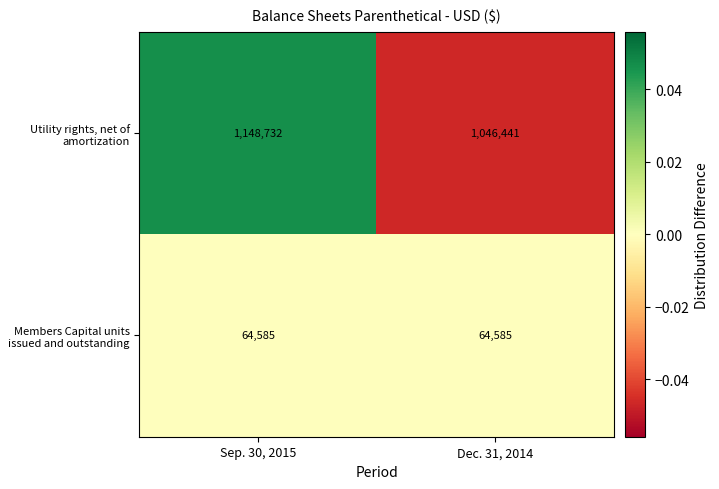

At Dec. 31, 2014, list the series in order from largest to smallest.

Utility rights, net of amortization, Members Capital units issued and outstanding